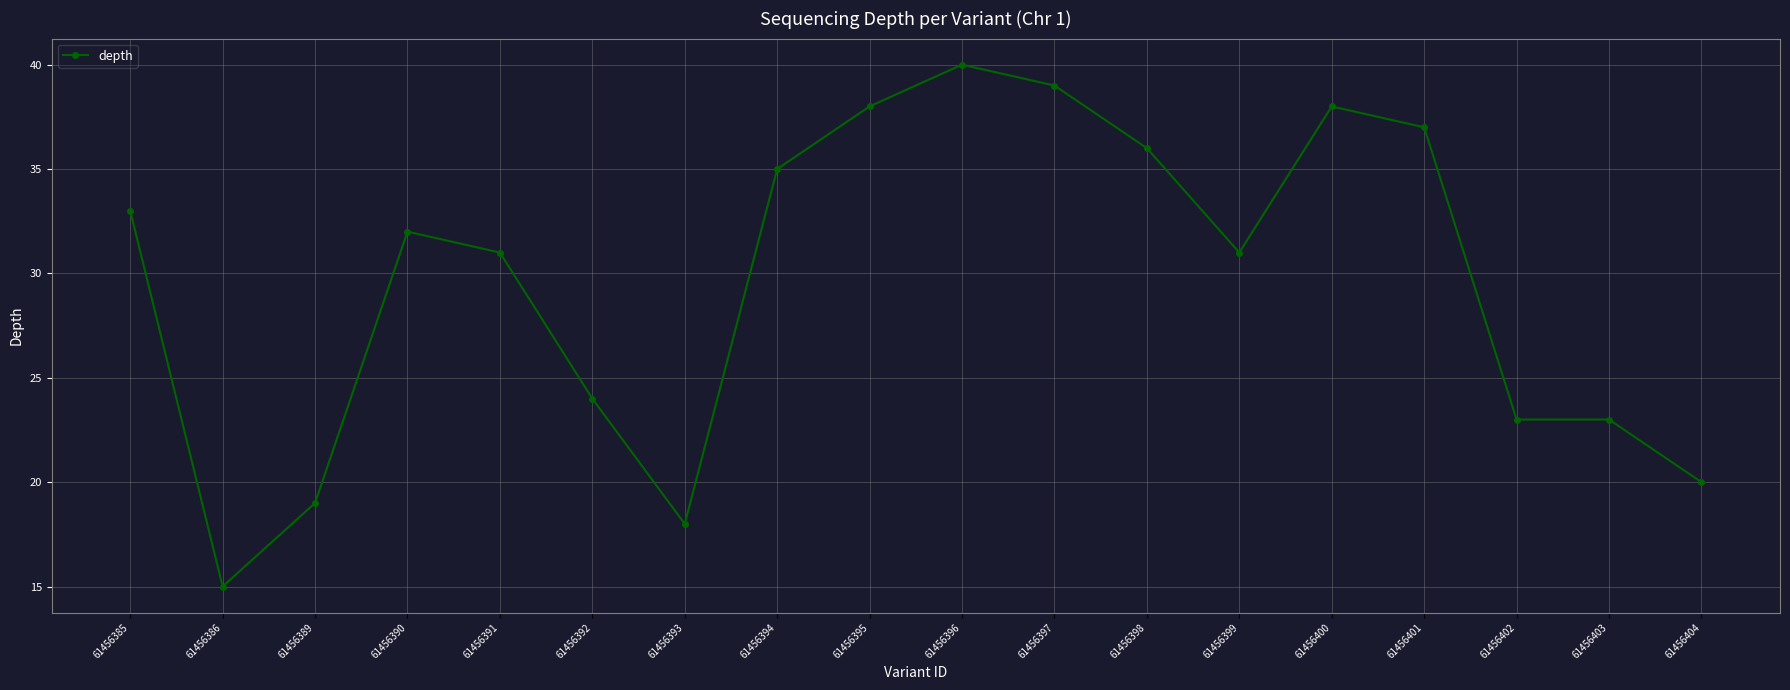

True or false: the data has more than 0 interior local peaks.

True